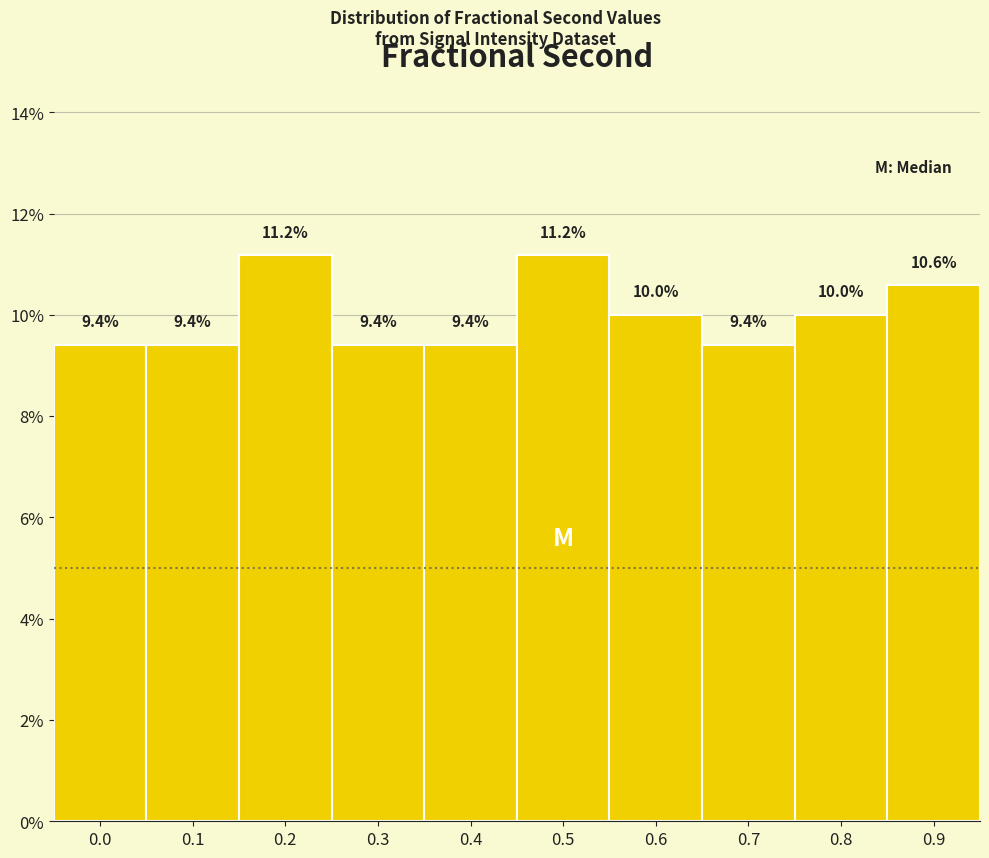

Reading left to right, extract all data points from this chart.

0.0=9.4	0.1=9.4	0.2=11.2	0.3=9.4	0.4=9.4	0.5=11.2	0.6=10.0	0.7=9.4	0.8=10.0	0.9=10.6